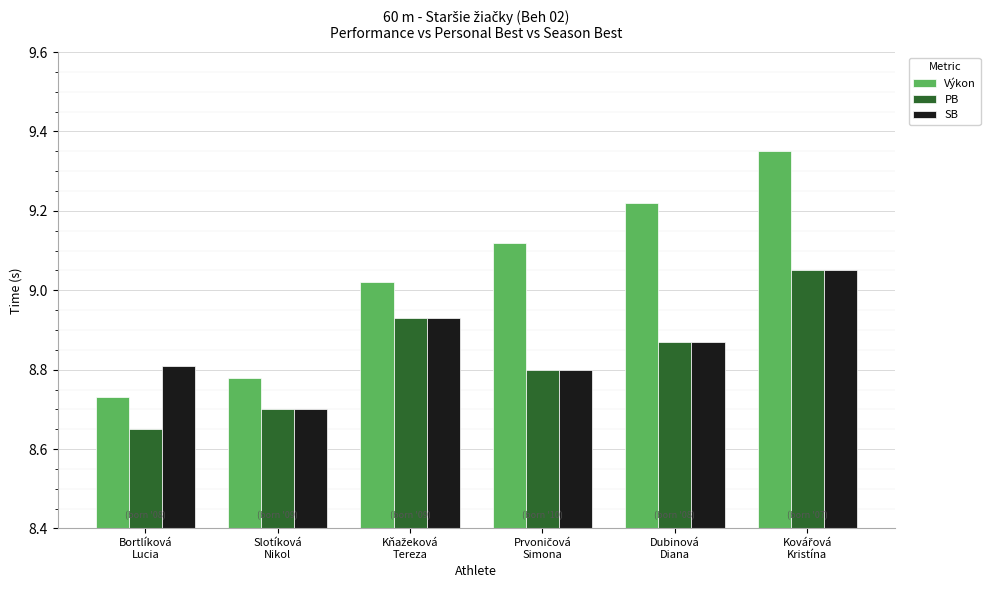

Count the SB values in the range 8 to 9.

5